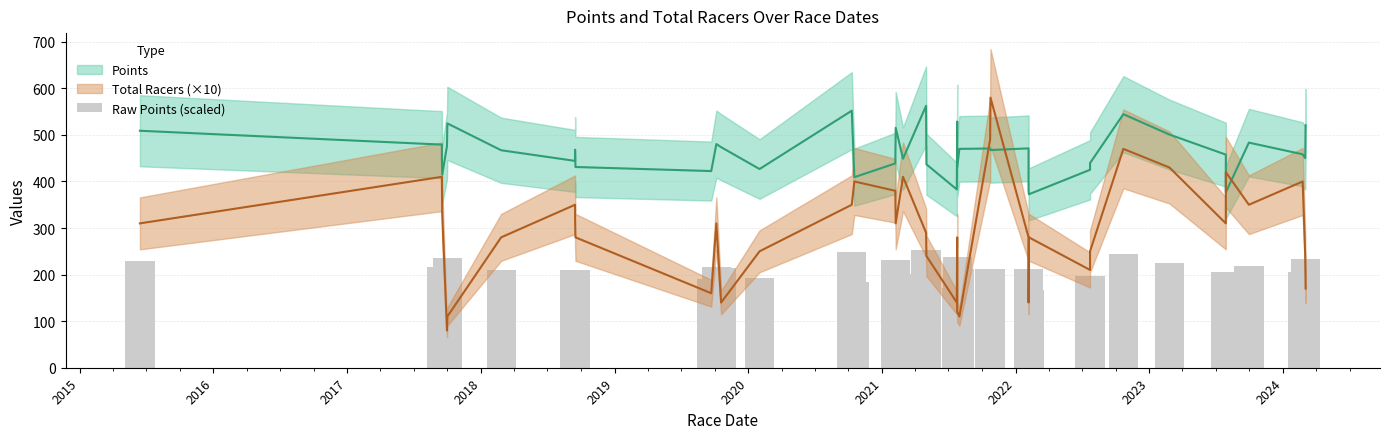

How many data points are less than 210?

20